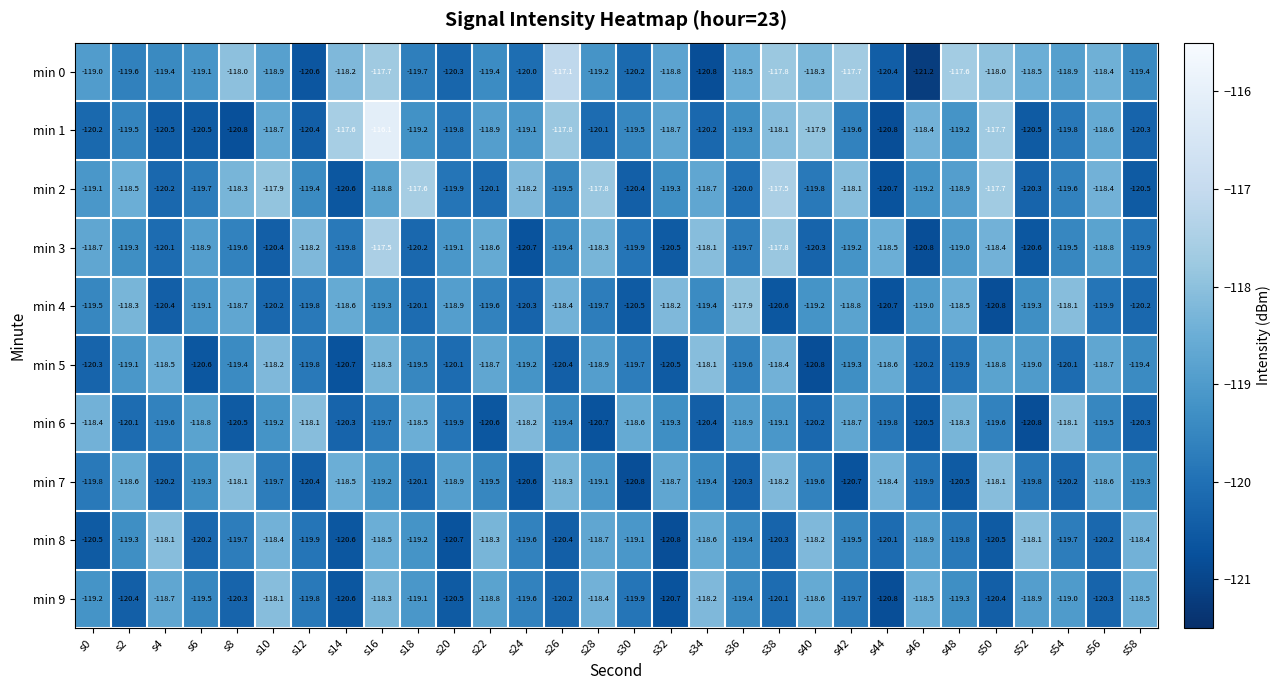

Rank the series at s8 from lowest to highest value.

min 1, min 6, min 9, min 8, min 3, min 5, min 4, min 2, min 7, min 0